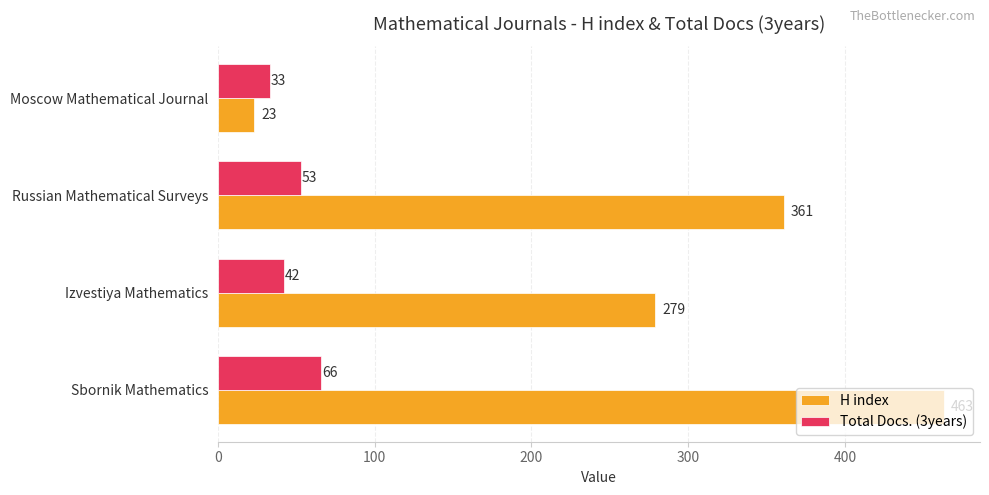

The H index series shows 279 at Izvestiya Mathematics. True or false?

True